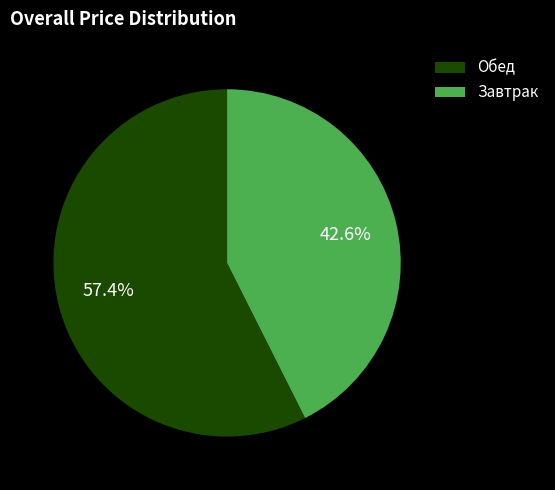

What is the ratio of the value at Обед to the value at Завтрак?

1.3